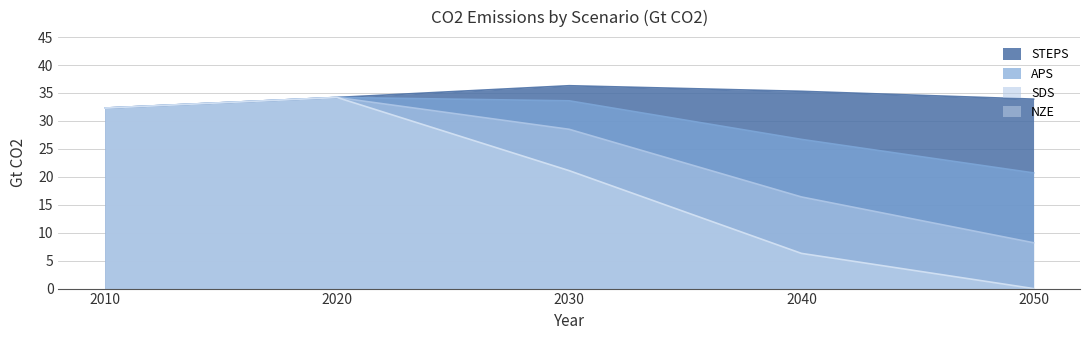

Where does the STEPS series first go above 34?

2020